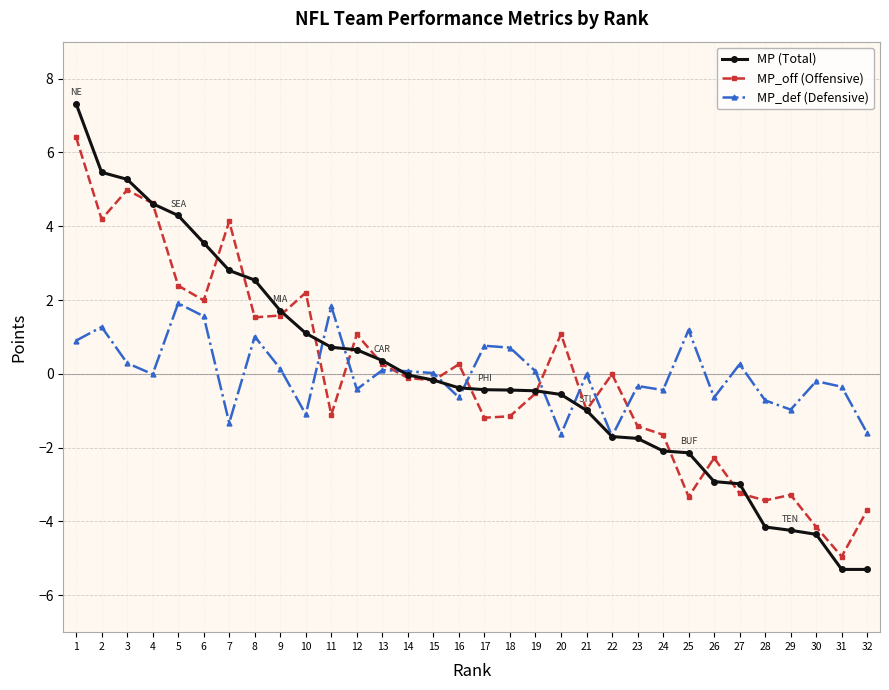

True or false: MP_def (Defensive) and MP_off (Offensive) cross at least once.

True